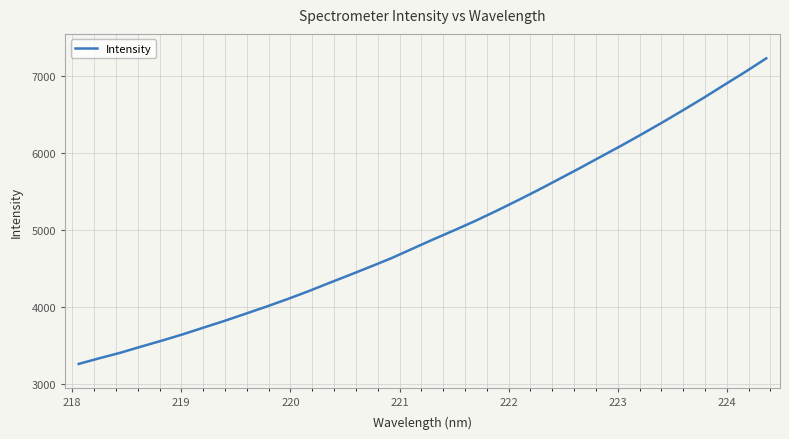

What is the difference between the maximum and minimum values?

3958.9